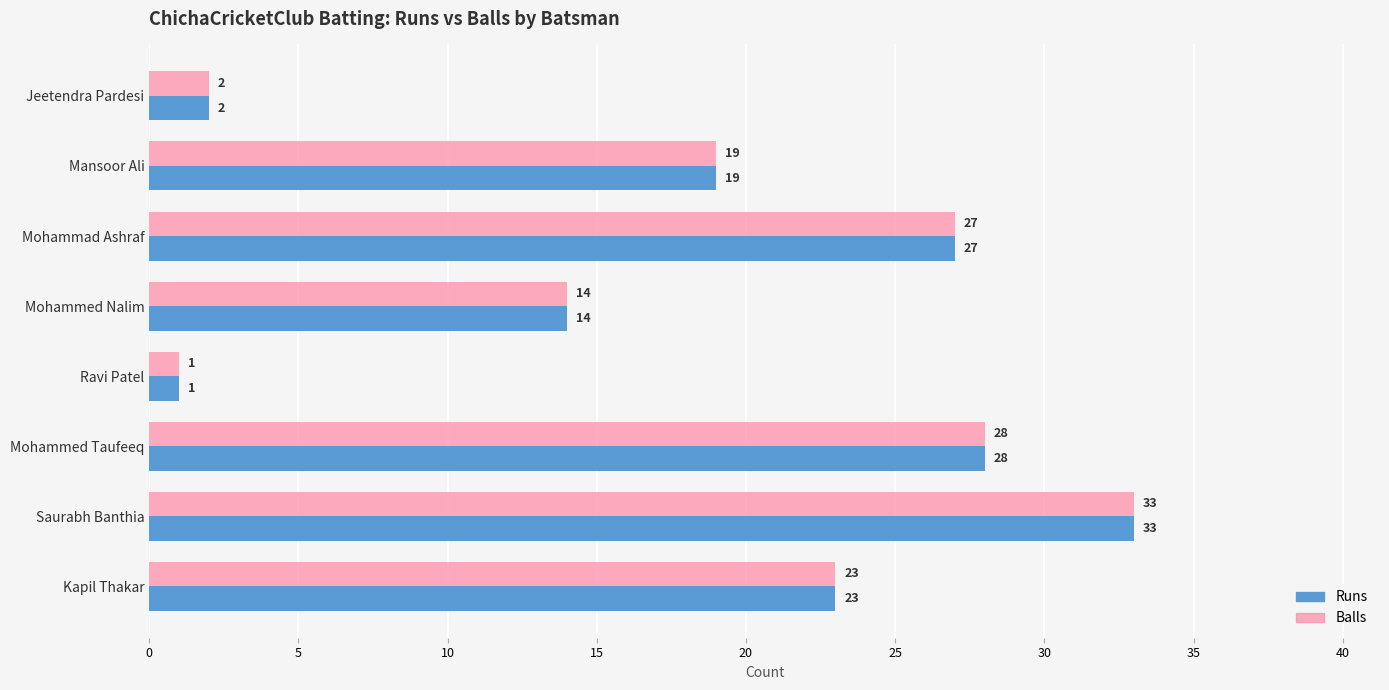

True or false: Balls has a value of 11 at Kapil Thakar.

False